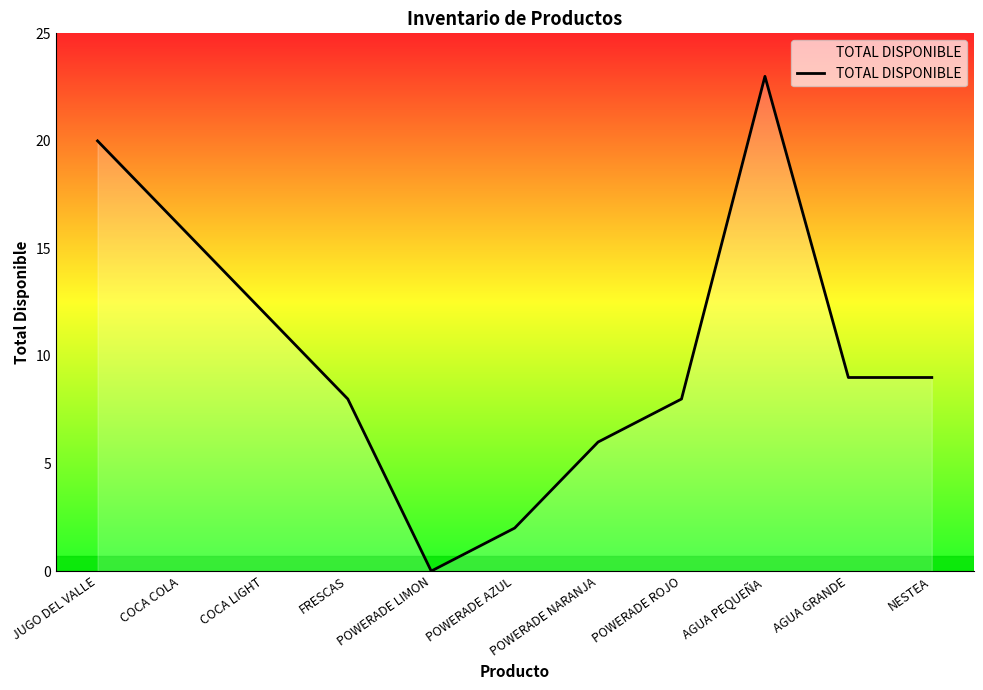

Where is the data nearest to the value 11?

COCA LIGHT